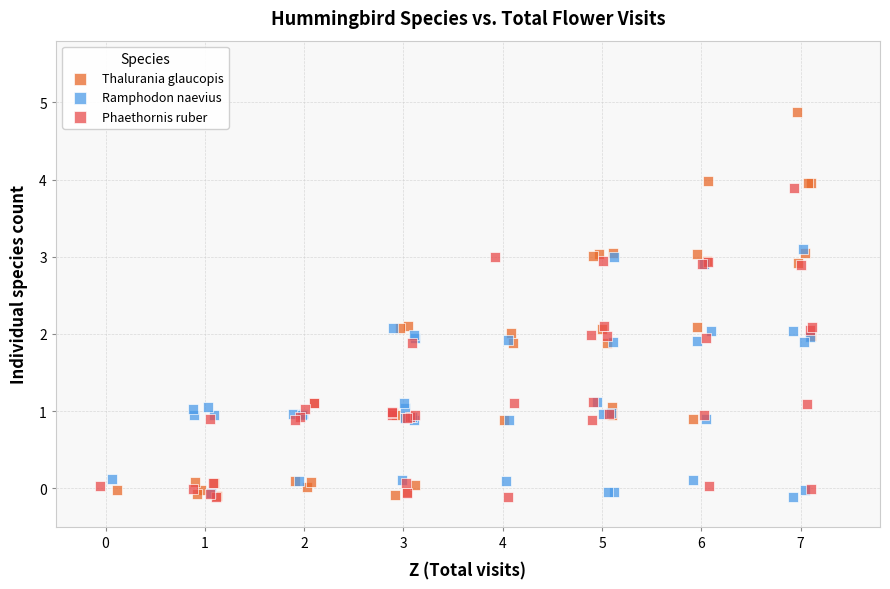

Which series reaches the maximum Y coordinate?

Thalurania glaucopis